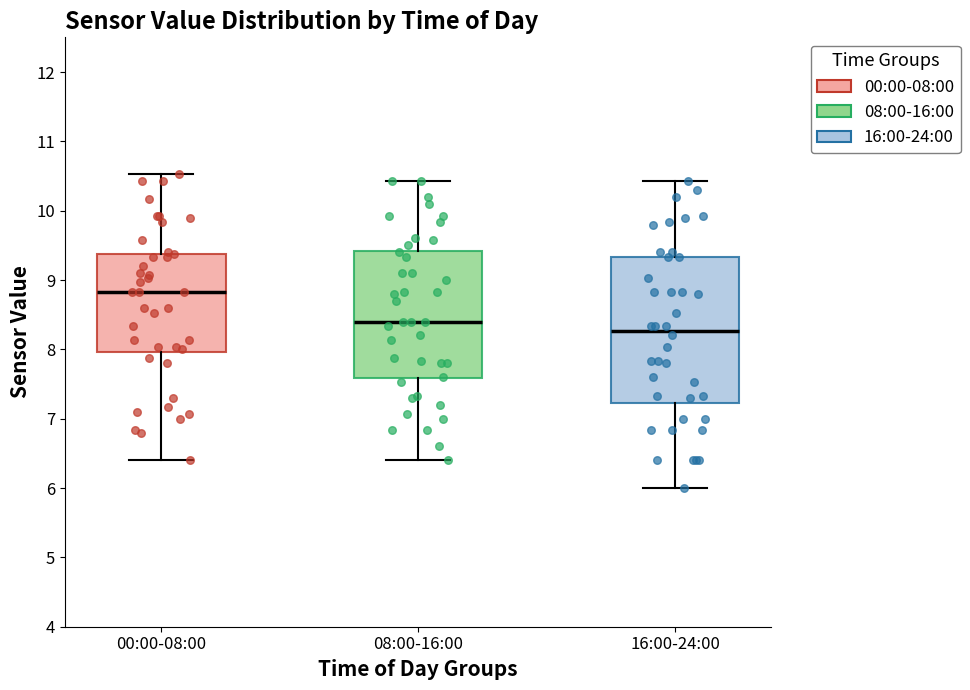

Which box's median line is the lowest?

16:00-24:00